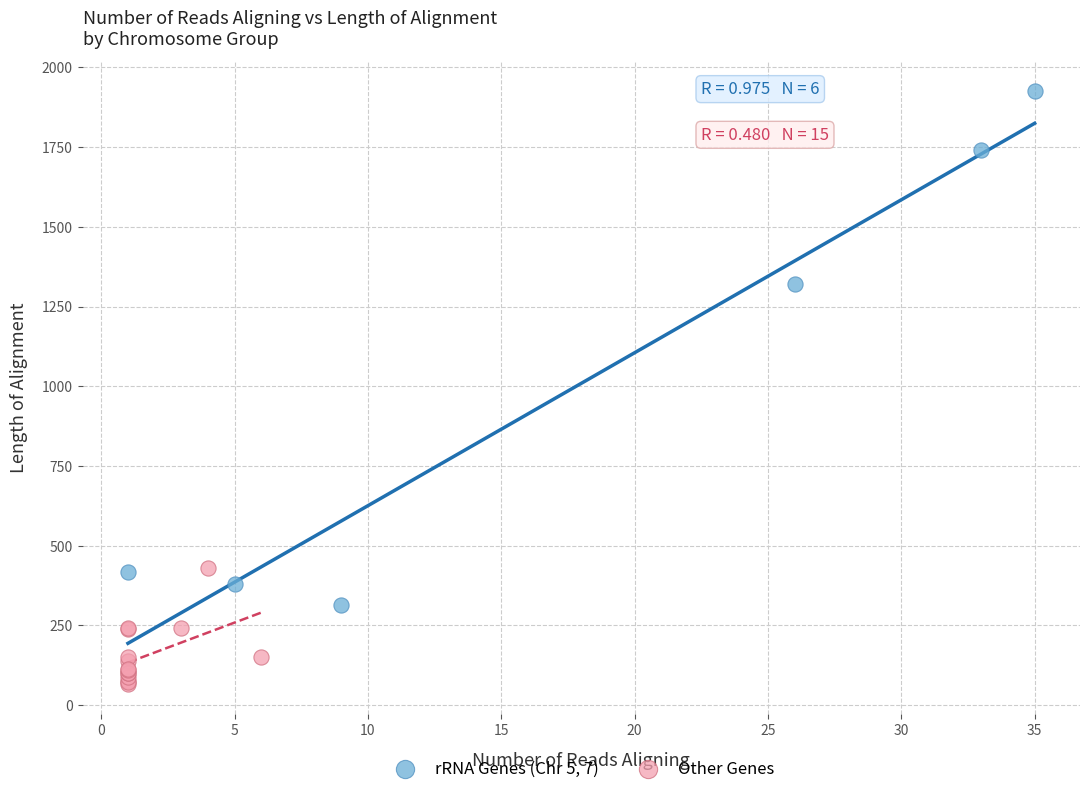

Which series has the widest spread of Y values?

rRNA Genes (Chr 5, 7)